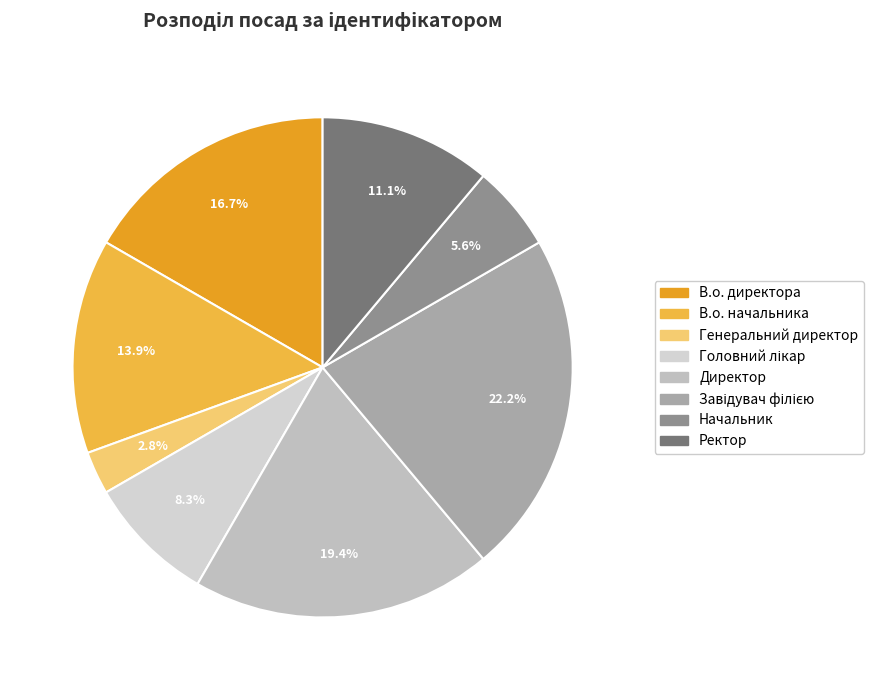

Does Начальник represent more than half of the total?

No